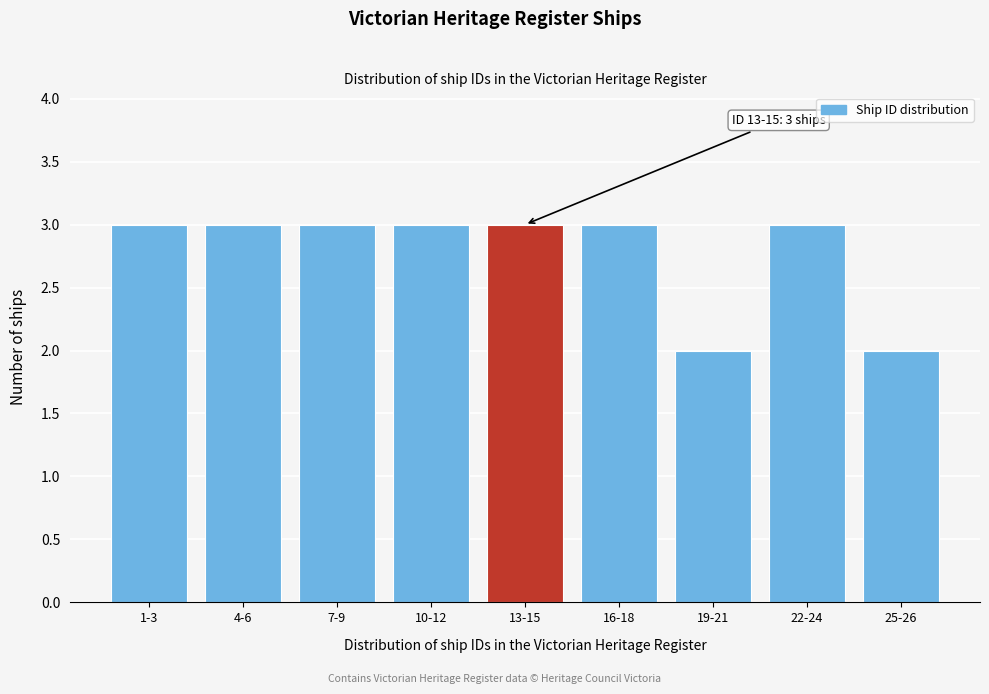

Reading left to right, list all the values displayed in this chart.

3	3	3	3	3	3	2	3	2